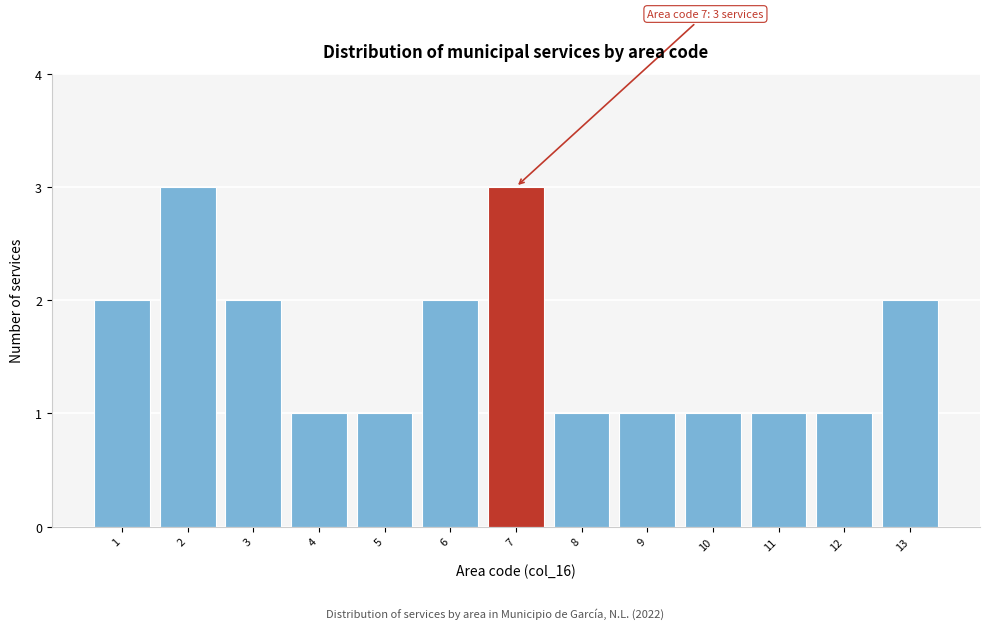

Reading left to right, list all the values displayed in this chart.

1=2	2=3	3=2	4=1	5=1	6=2	7=3	8=1	9=1	10=1	11=1	12=1	13=2